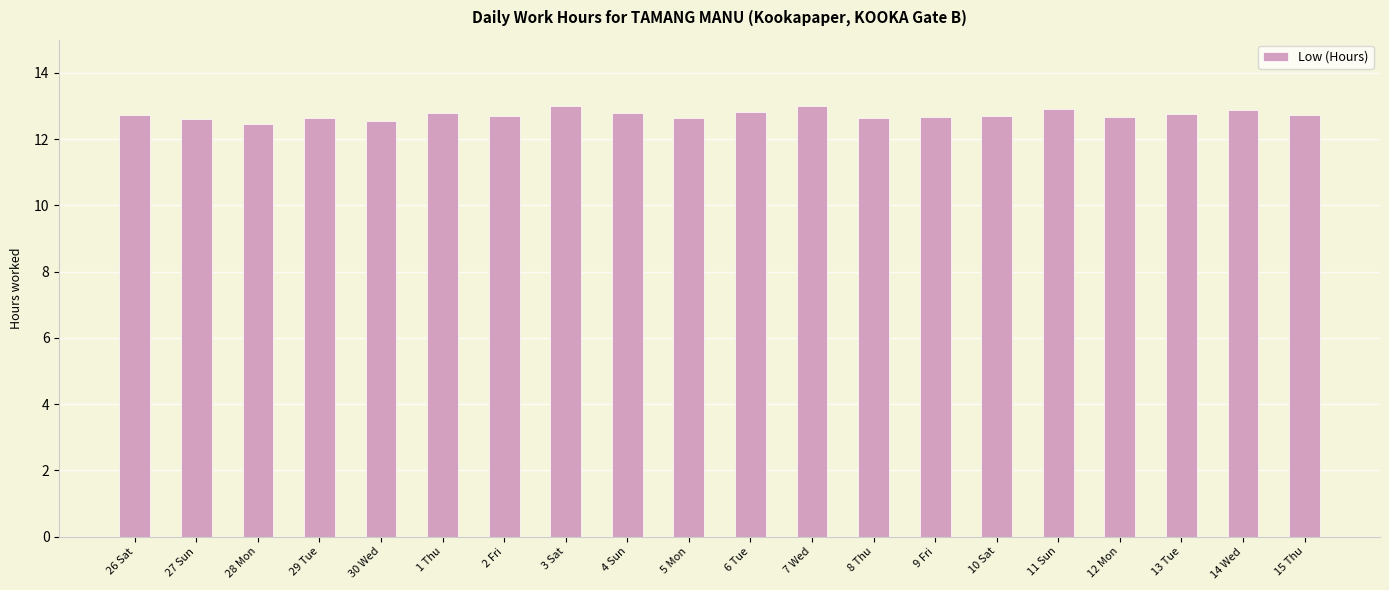

What is the value of the 8th bar from the left?

13.0